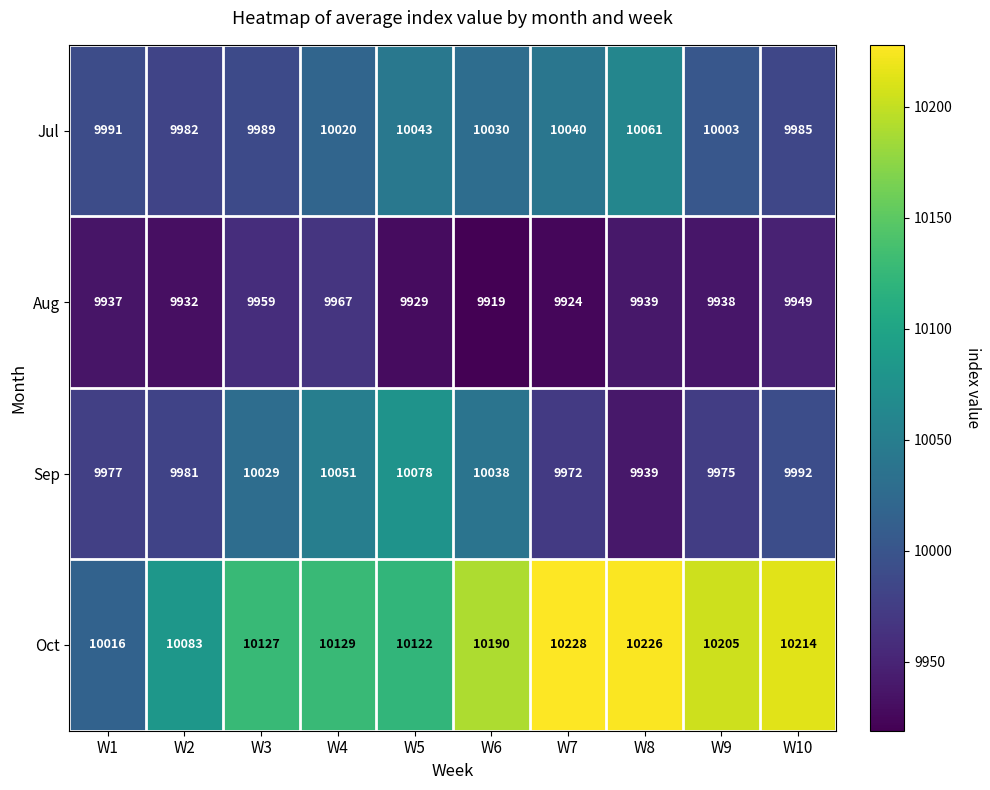

Rank the series by their maximum value, from highest to lowest.

Oct, Sep, Jul, Aug